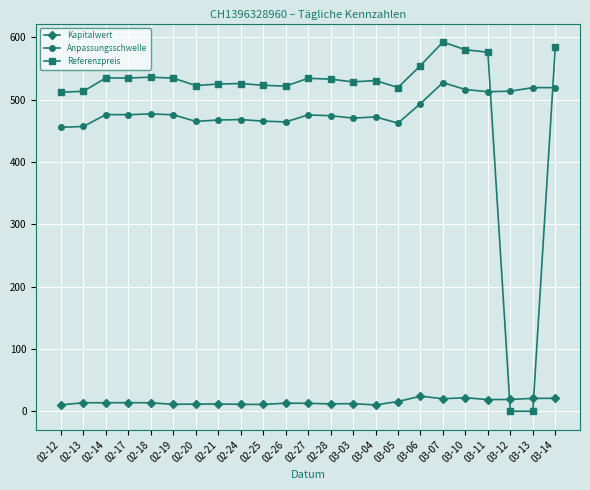

How many data points in Referenzpreis are less than 530?

11